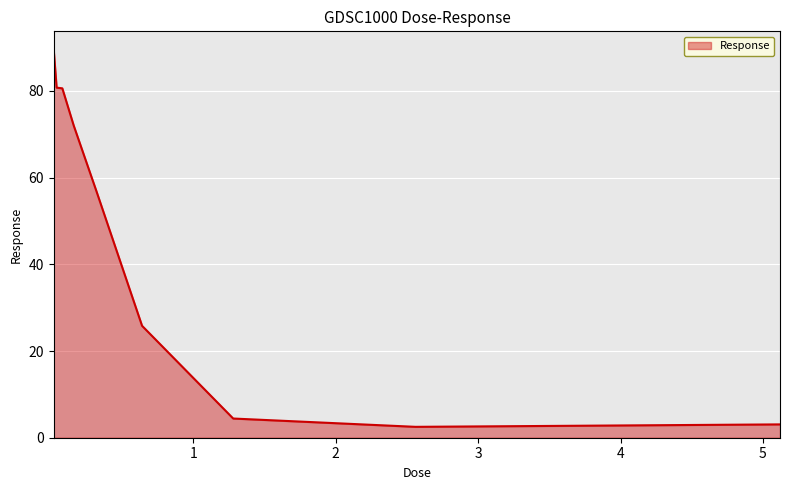

What is the difference between the maximum and minimum values?

86.8